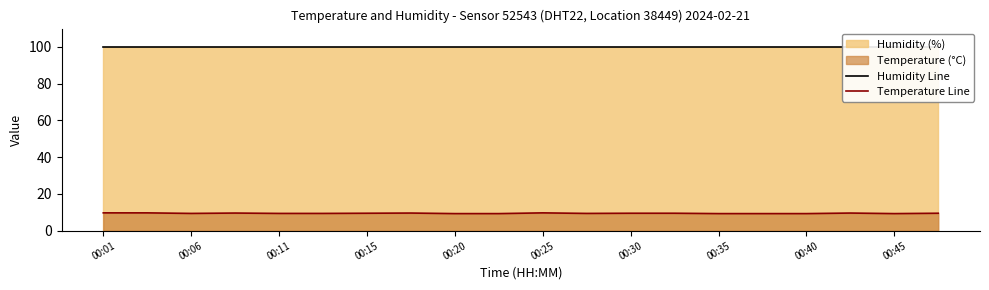

How many data points does each series have?

20